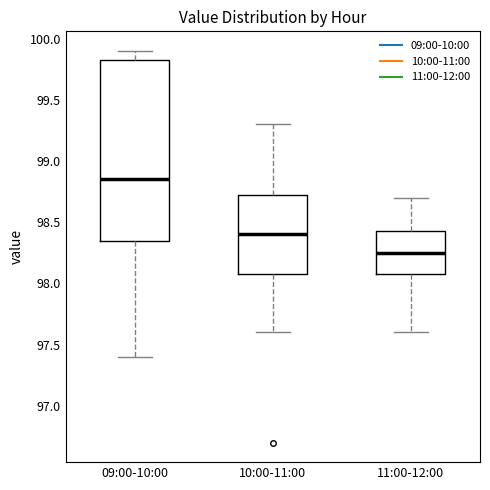

Which box is the tallest, from its lower edge to its upper edge?

09:00-10:00